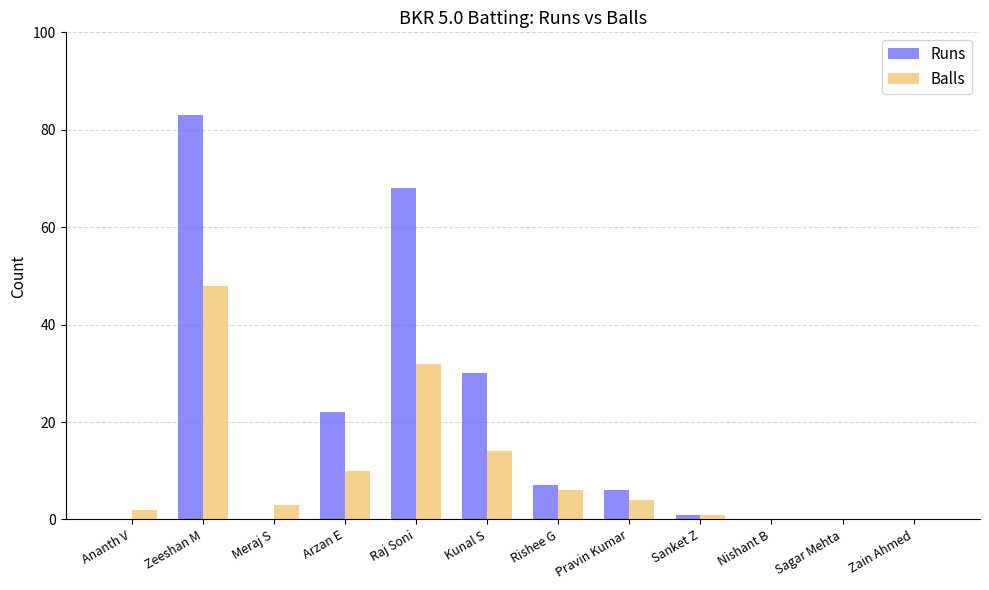

What are all the series names shown in the legend?

Runs, Balls